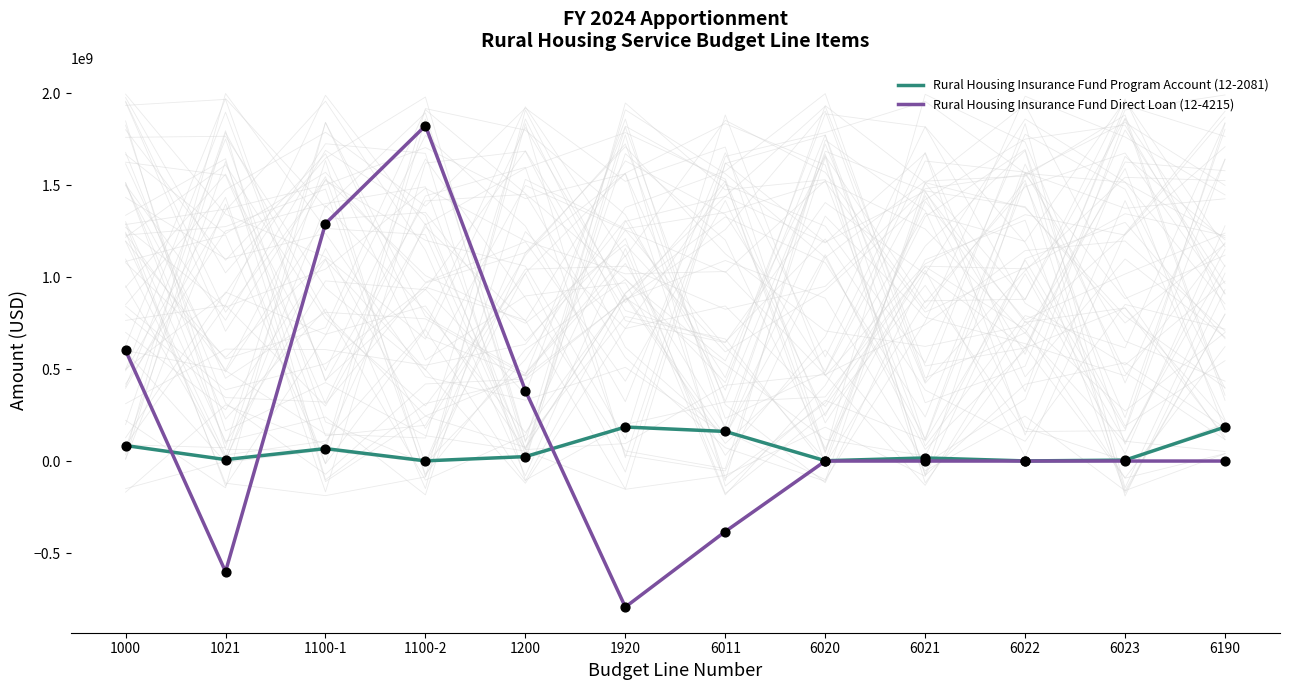

Which series reaches the maximum Y coordinate?

Rural Housing Insurance Fund Direct Loan (12-4215)